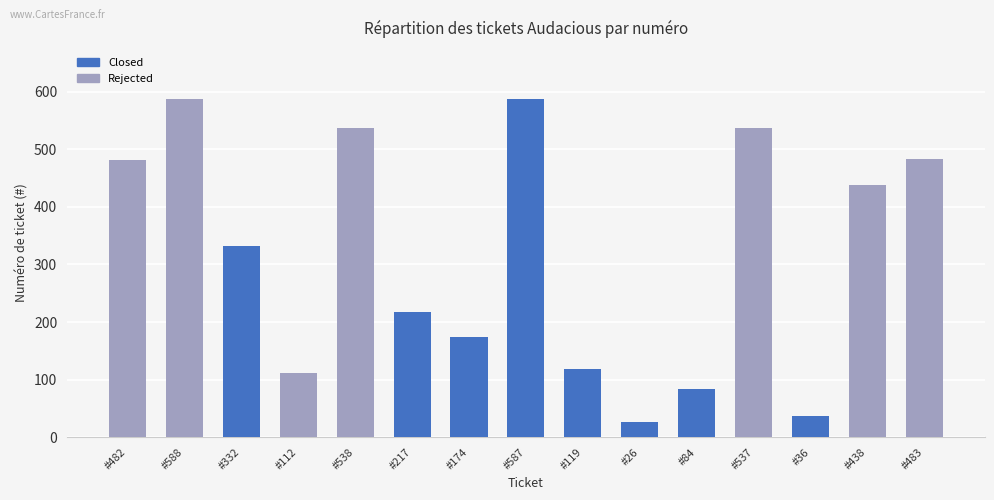

How many values are below 332?

7